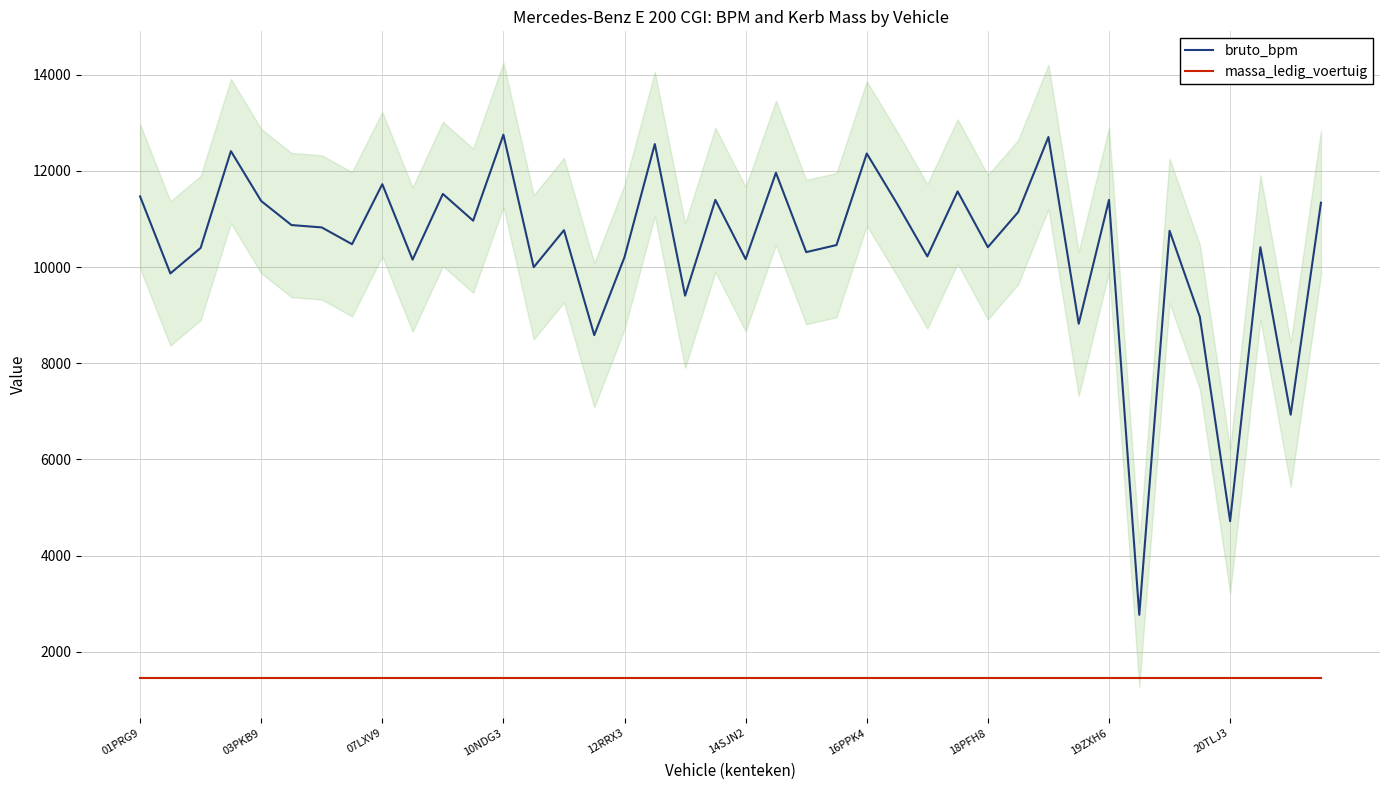

True or false: massa_ledig_voertuig has more than 2 interior local peaks.

False